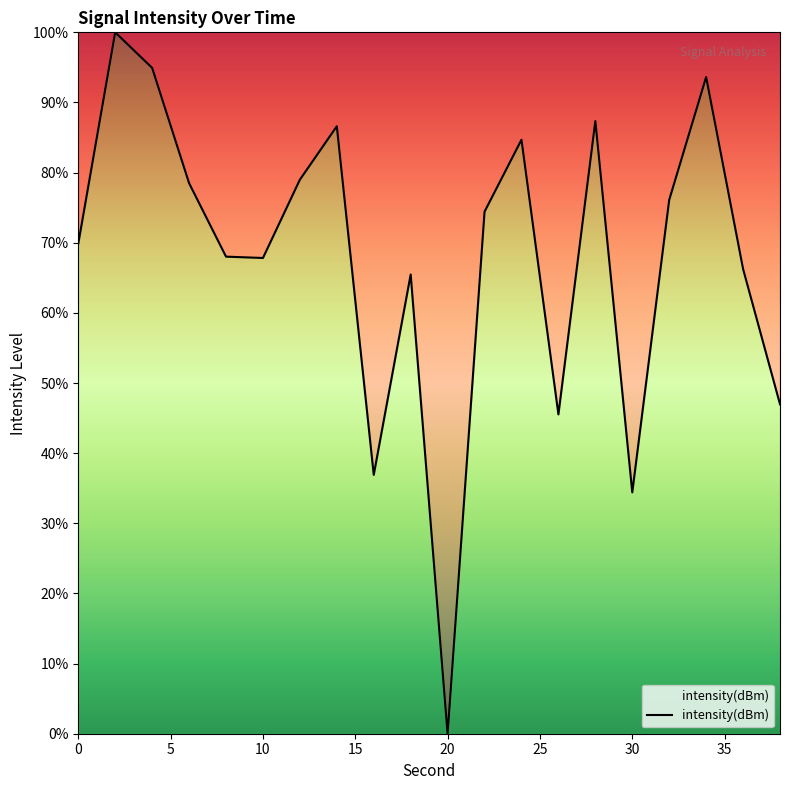

What is the greatest value displayed?

100.0